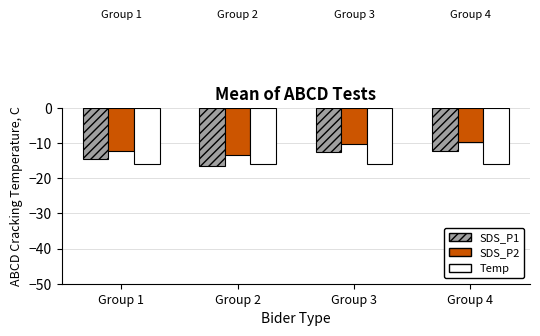

What is the smallest value displayed?

-16.6